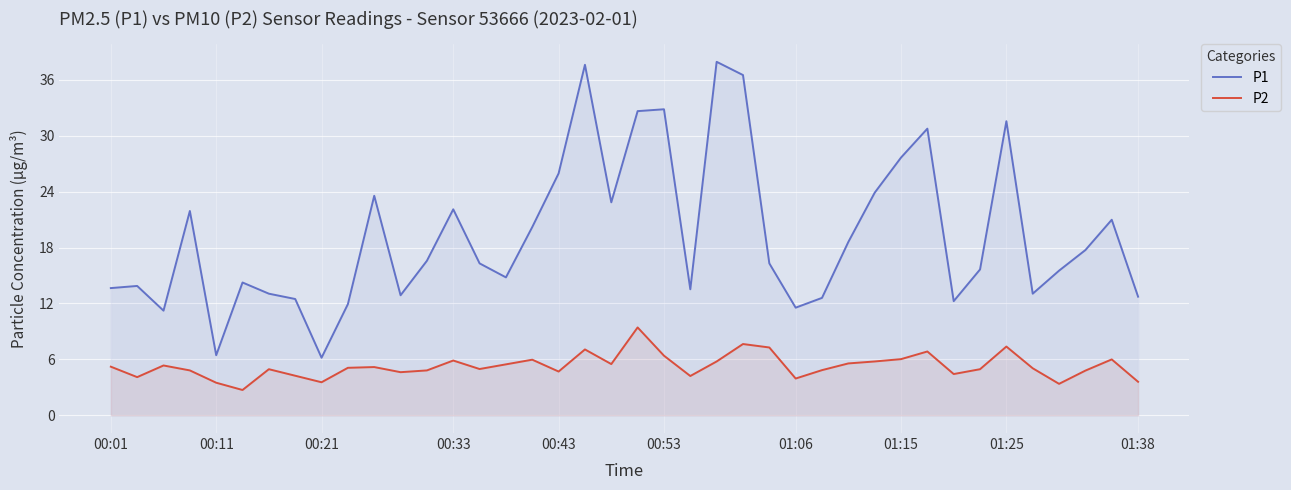

Rank the series at 01:15 from highest to lowest value.

P1, P2